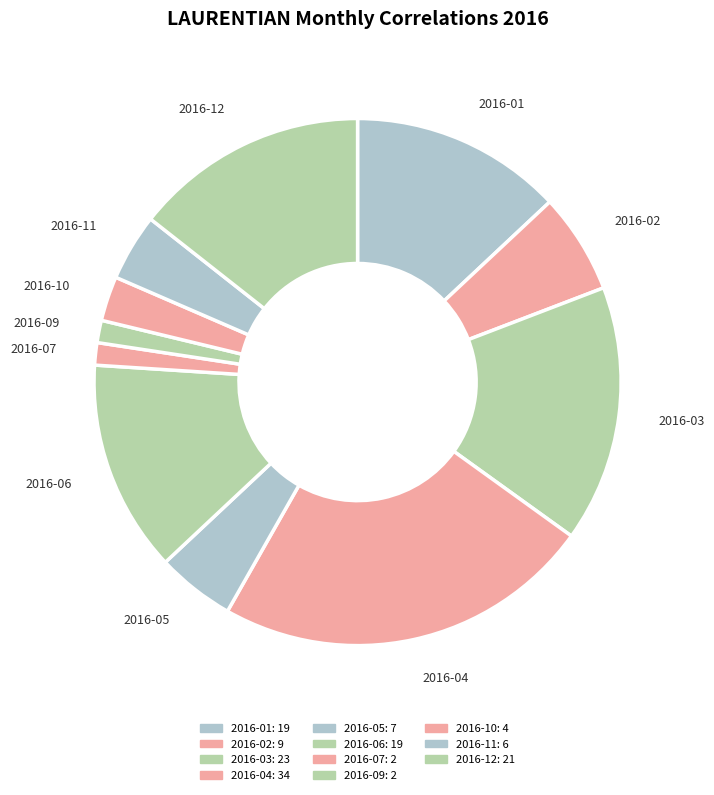

How many slices are in this pie chart?

11